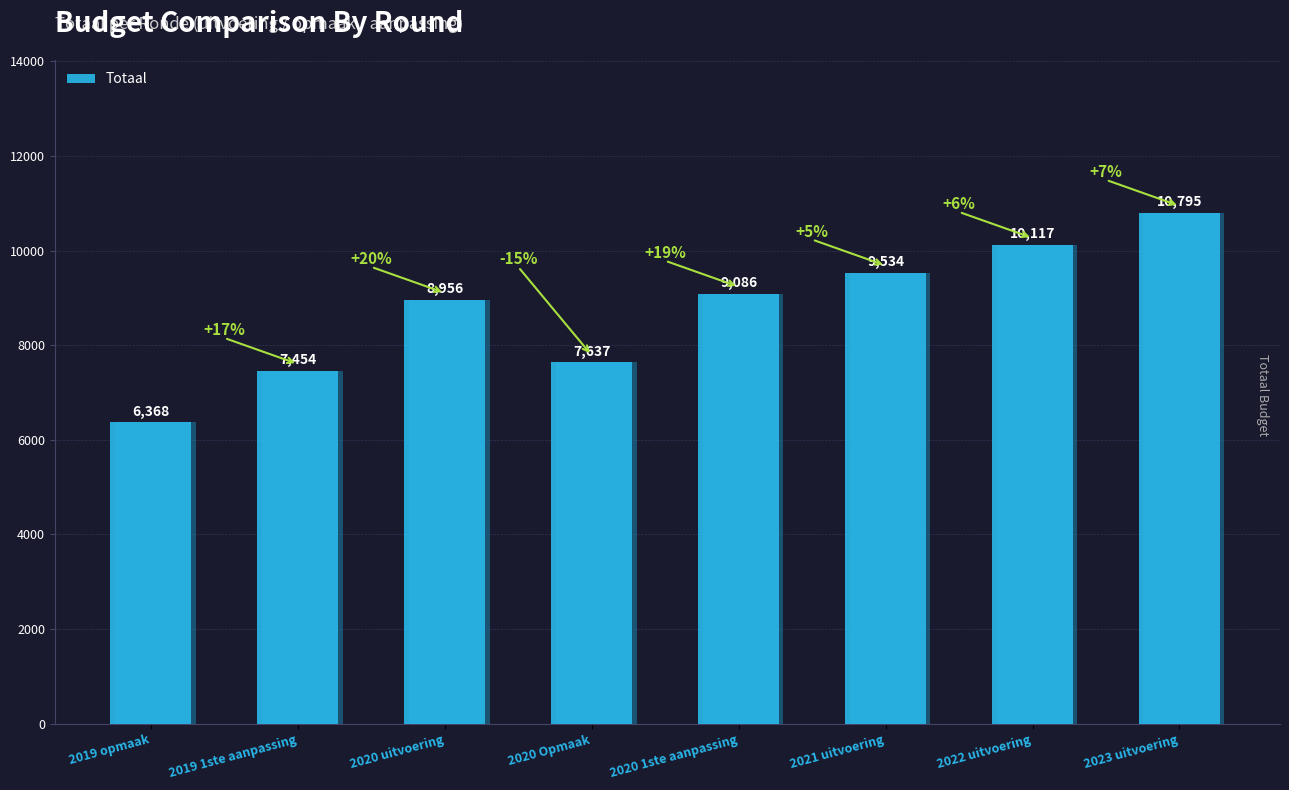

At which category does the chart reach its minimum across all series?

2019 opmaak